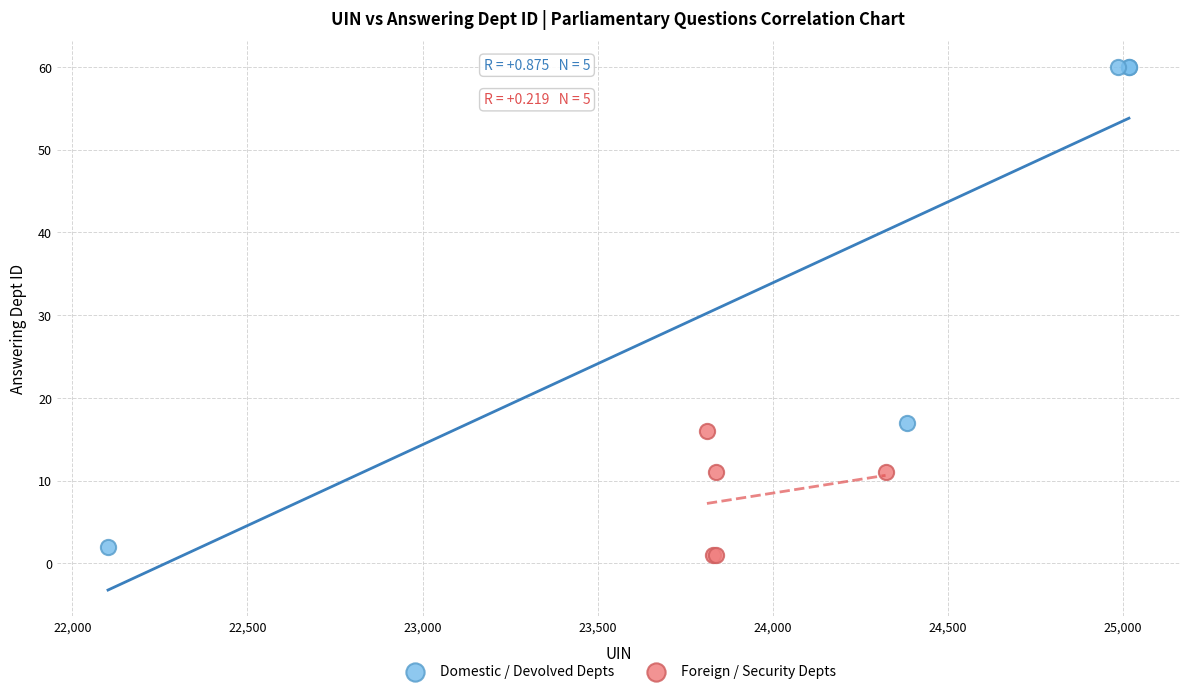

Which series has the largest Y range (max minus min)?

Domestic / Devolved Depts